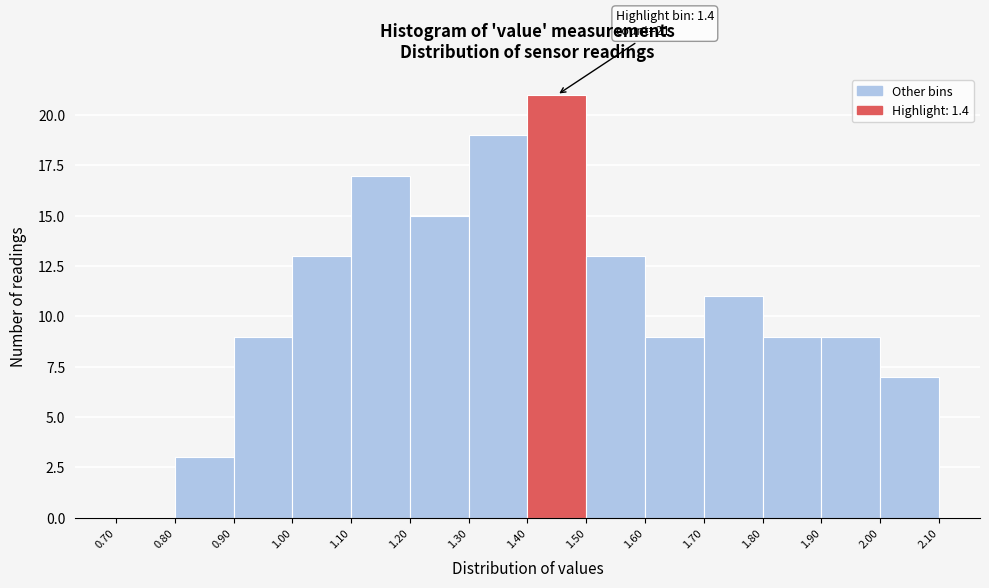

Over which range of the x-axis is the bar tallest?

1.40 to 1.50